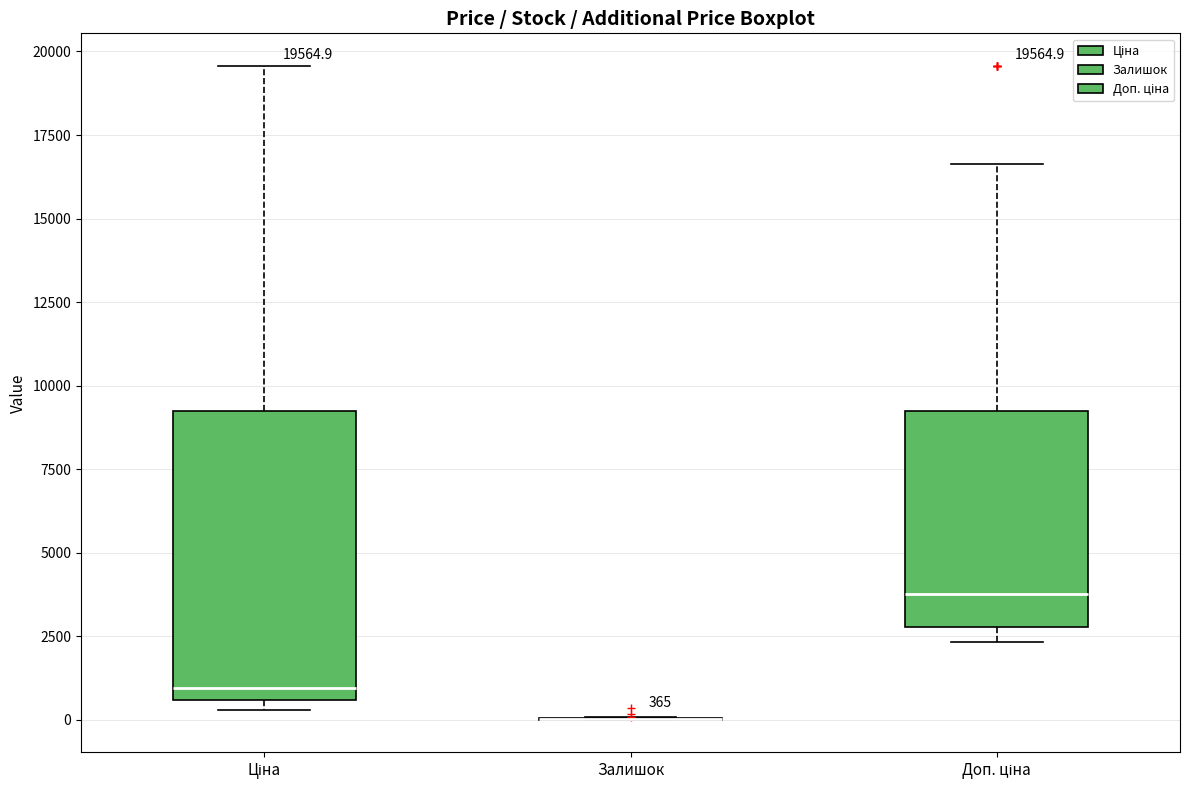

Comparing the boxes themselves (not the whiskers), which one is the tallest?

Ціна